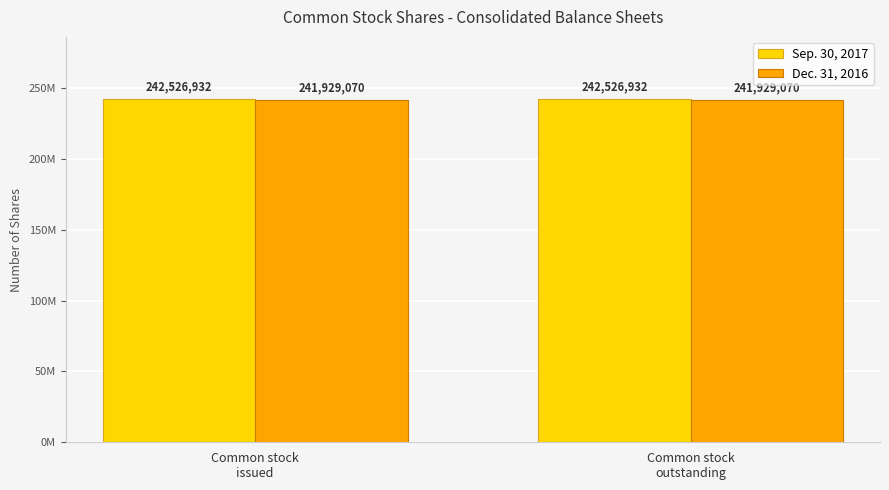

List the labels in order of Sep. 30, 2017 value, largest first.

Common stock
issued, Common stock
outstanding